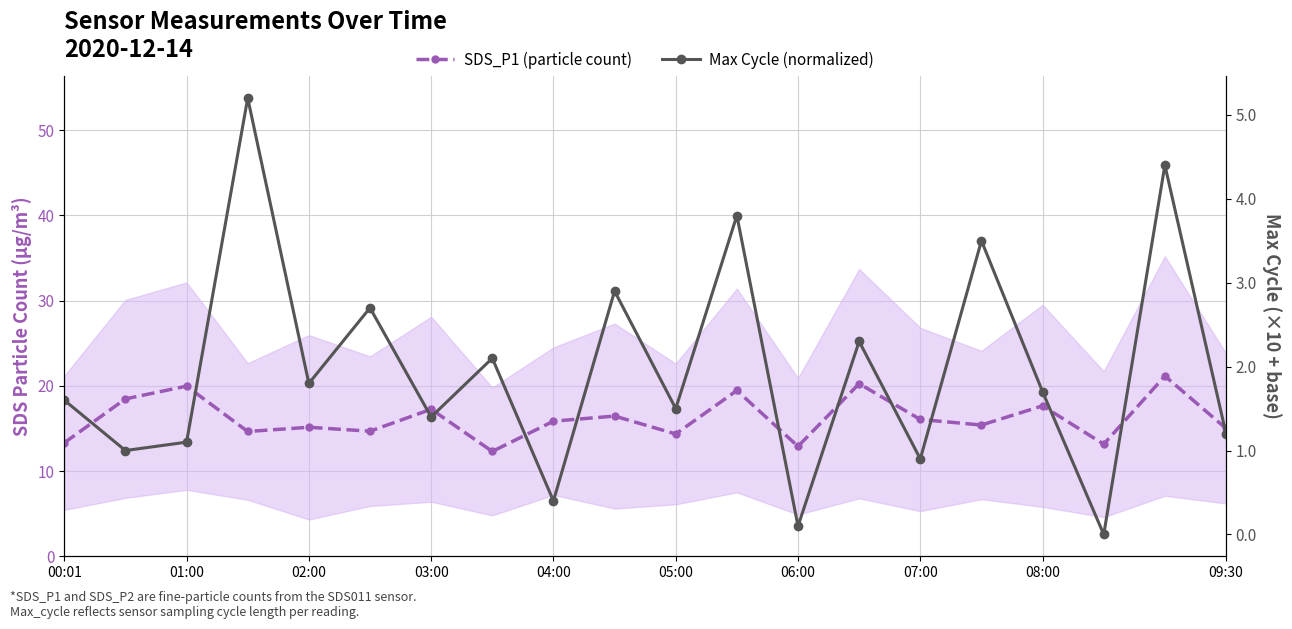

Reading left to right, list all the values displayed in this chart.

SDS_P1 (particle count): 13.3	18.5	20.0	14.6	15.1	14.7	17.2	12.3	15.8	16.4	14.4	19.4	12.9	20.2	16.1	15.4	17.6	13.1	21.2	15.0
Max Cycle (normalized): 1.6	1.0	1.1	5.2	1.8	2.7	1.4	2.1	0.4	2.9	1.5	3.8	0.1	2.3	0.9	3.5	1.7	0.0	4.4	1.2